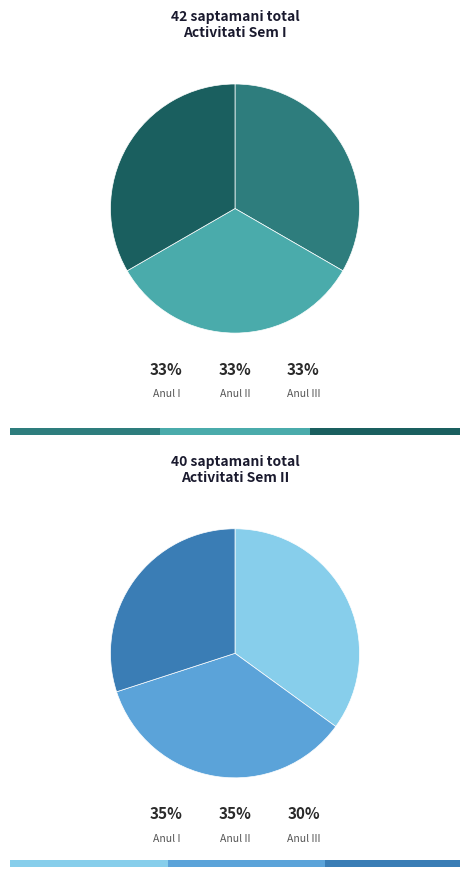

Is it true that Anul I is 23% of the pie?

False